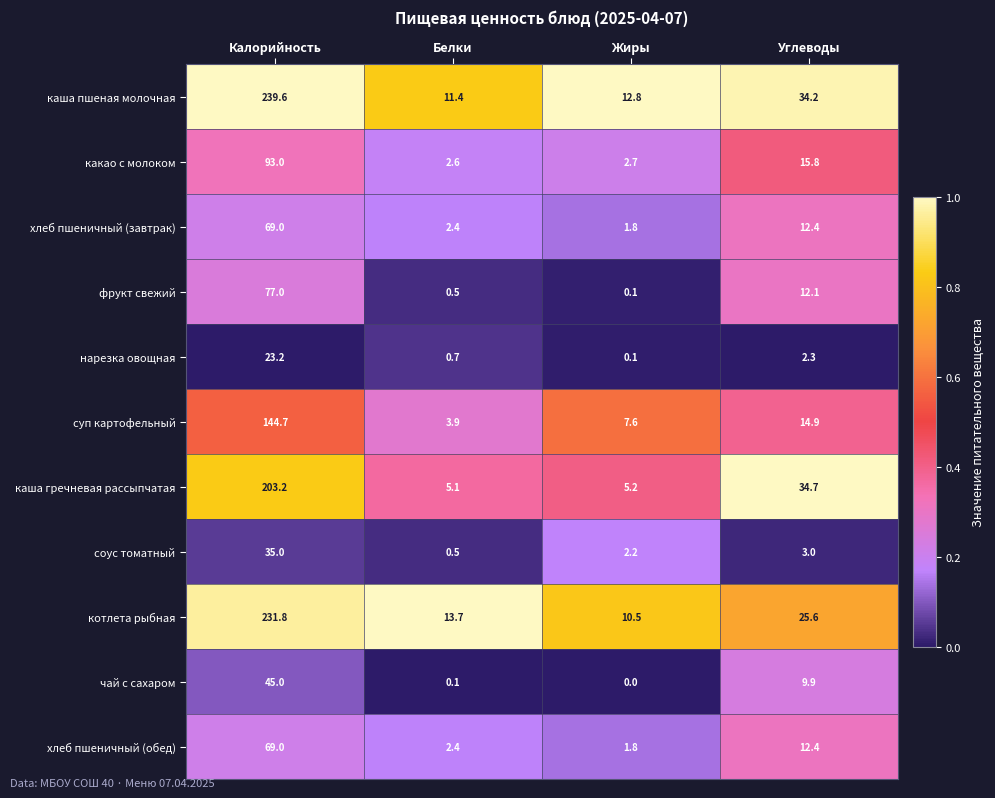

At which label does какао с молоком first exceed 15?

Калорийность